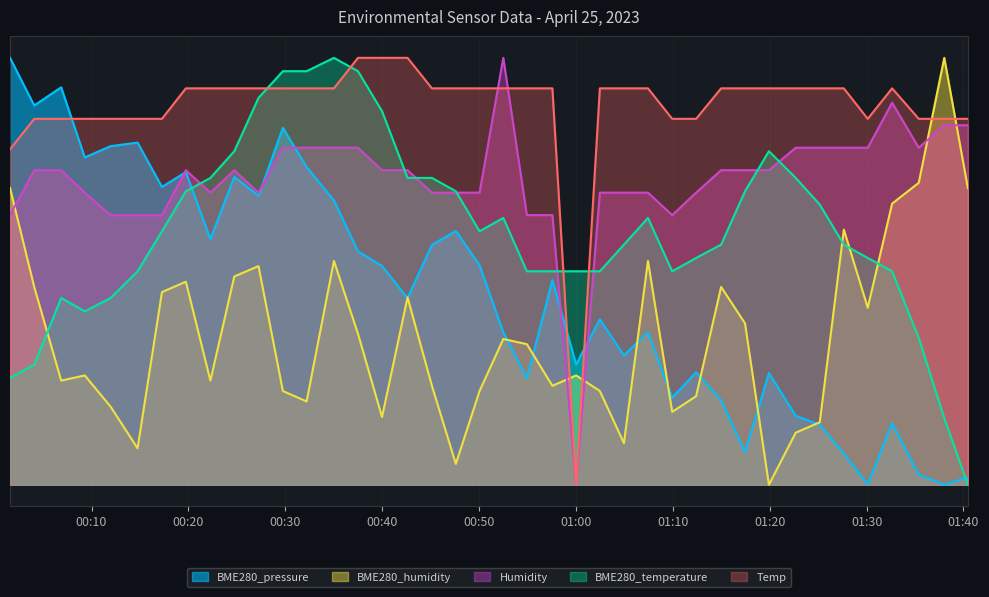

What are all the series names shown in the legend?

BME280_pressure, BME280_humidity, Humidity, BME280_temperature, Temp